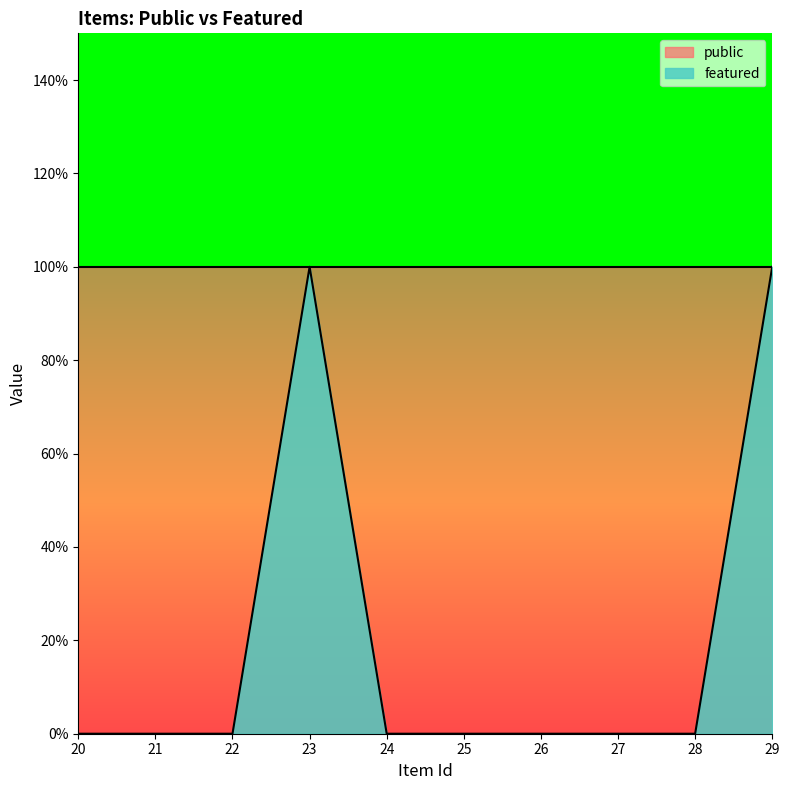

At which category does the data reach its first local peak?

23